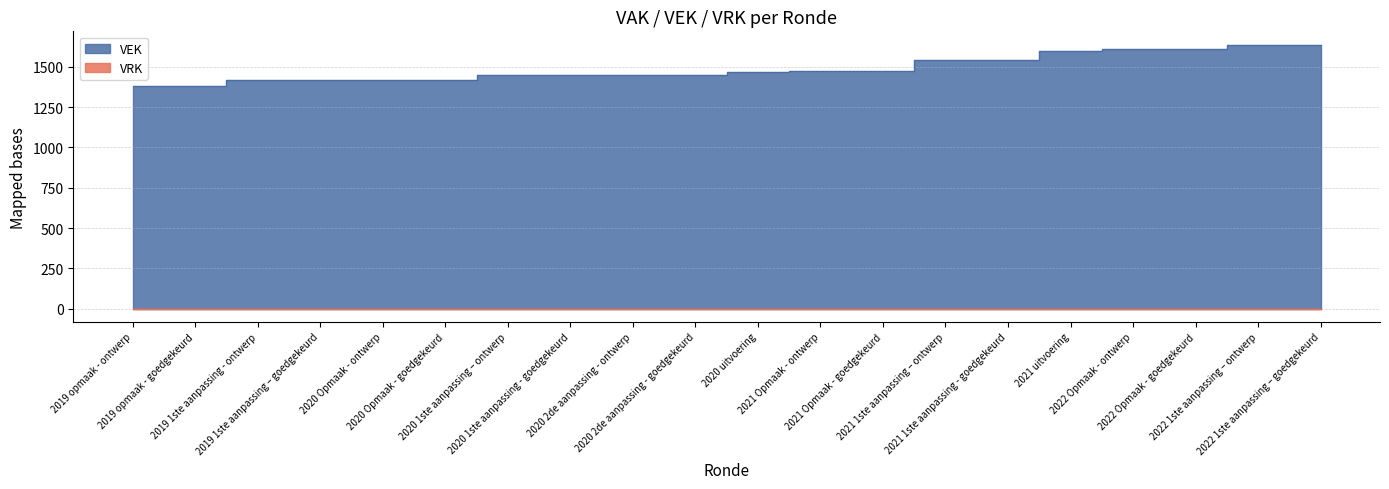

What is the difference between the maximum and minimum values?

257